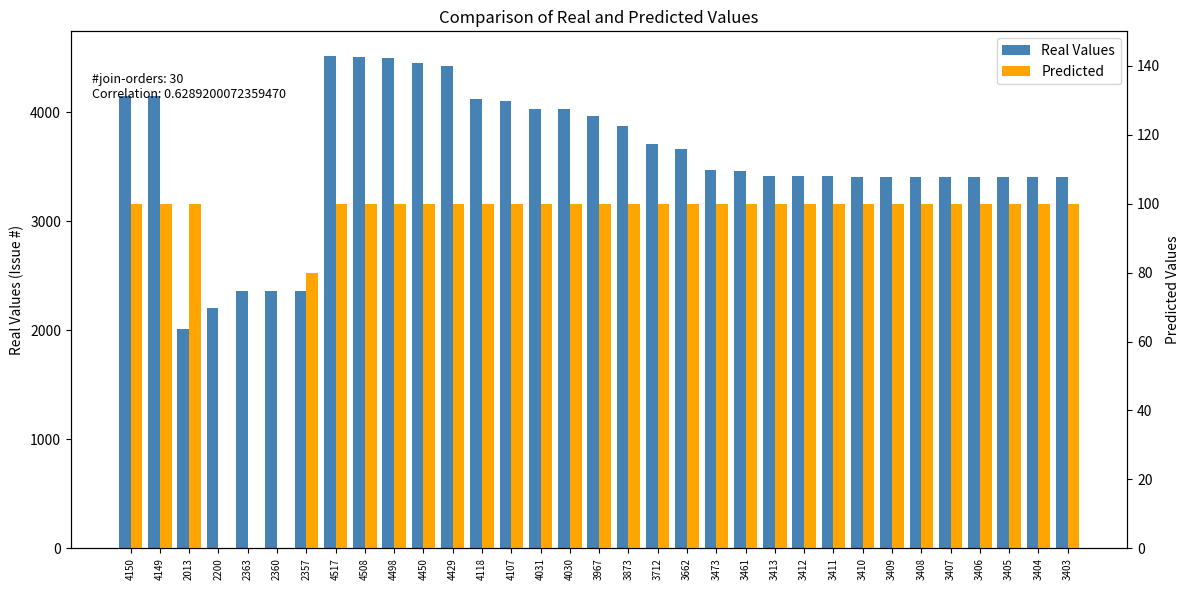

Reading right to left, extract all data points from this chart.

Real Values: 3403=3403	3404=3404	3405=3405	3406=3406	3407=3407	3408=3408	3409=3409	3410=3410	3411=3411	3412=3412	3413=3413	3461=3461	3473=3473	3662=3662	3712=3712	3873=3873	3967=3967	4030=4030	4031=4031	4107=4107	4118=4118	4429=4429	4450=4450	4498=4498	4508=4508	4517=4517	2357=2357	2360=2360	2363=2363	2200=2200	2013=2013	4149=4149	4150=4150
Predicted: 3403=100	3404=100	3405=100	3406=100	3407=100	3408=100	3409=100	3410=100	3411=100	3412=100	3413=100	3461=100	3473=100	3662=100	3712=100	3873=100	3967=100	4030=100	4031=100	4107=100	4118=100	4429=100	4450=100	4498=100	4508=100	4517=100	2357=80	2360=0	2363=0	2200=0	2013=100	4149=100	4150=100